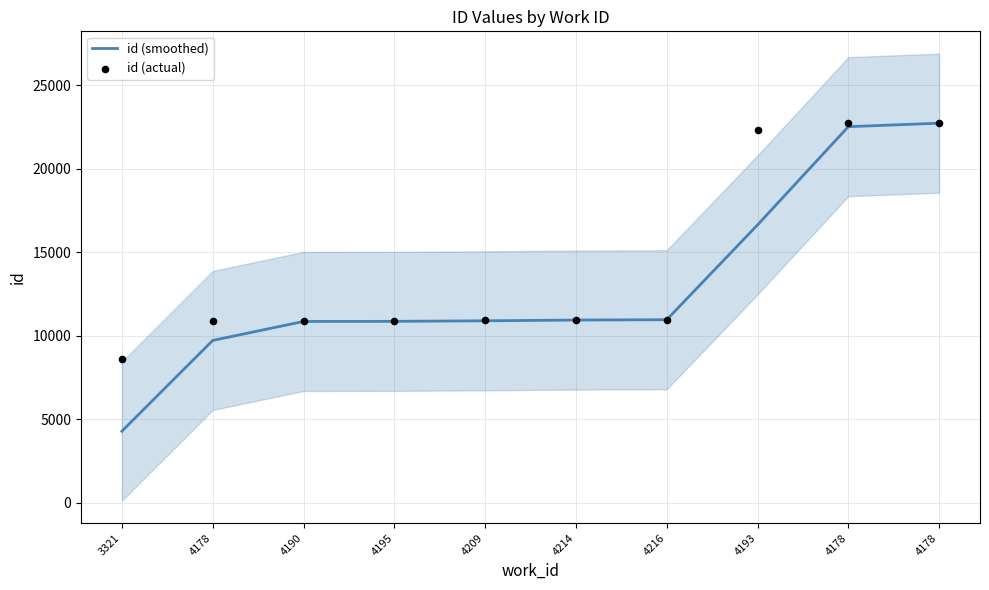

At how many categories does at least one series exceed 8468?

10